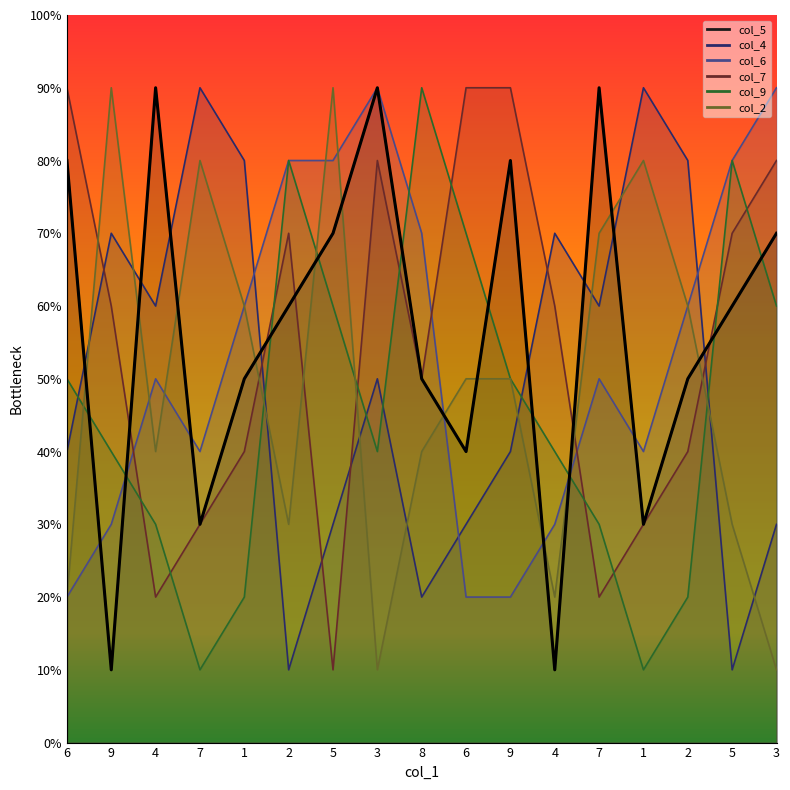

Which series changed the most between 7 and 5?

col_4